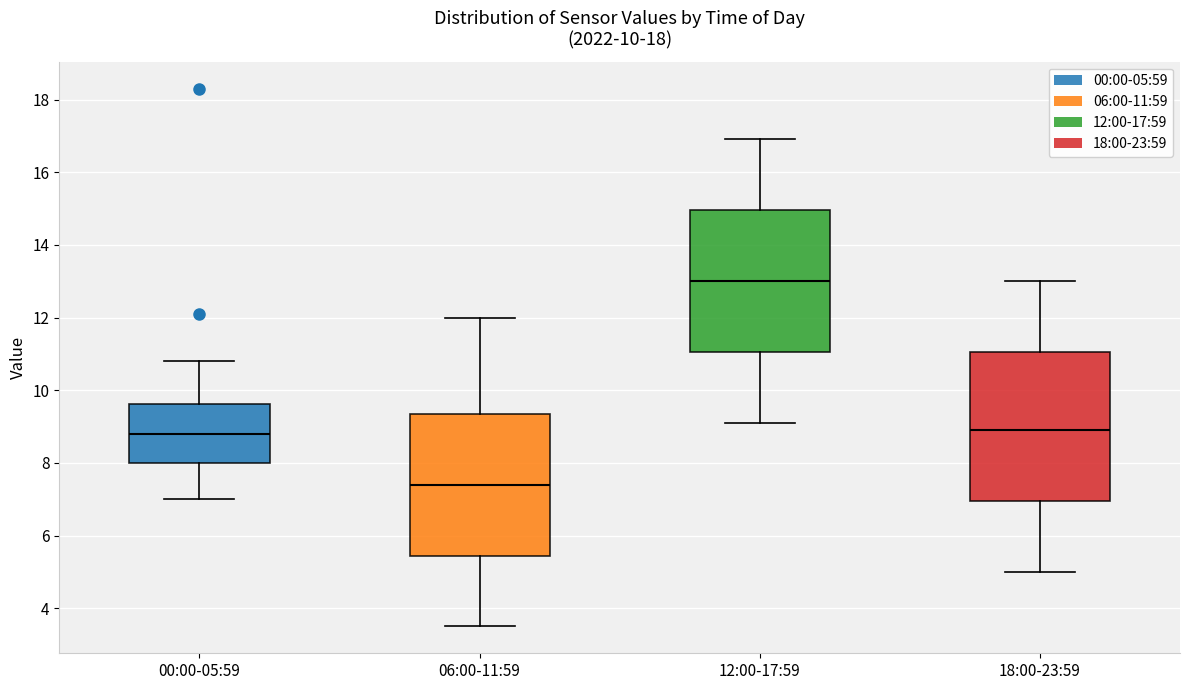

Which box has the lowest median line?

06:00-11:59